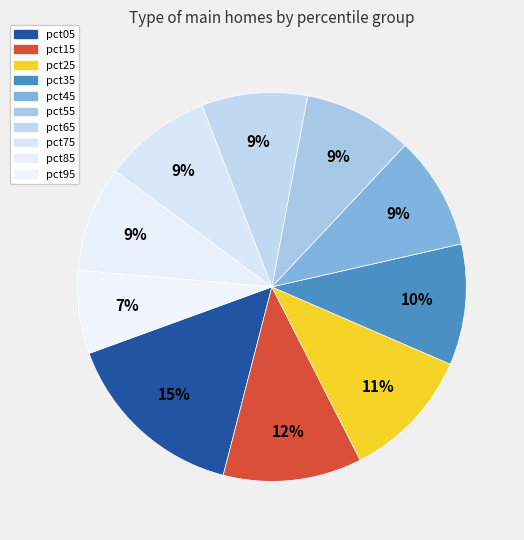

How many segments does this pie chart have?

10